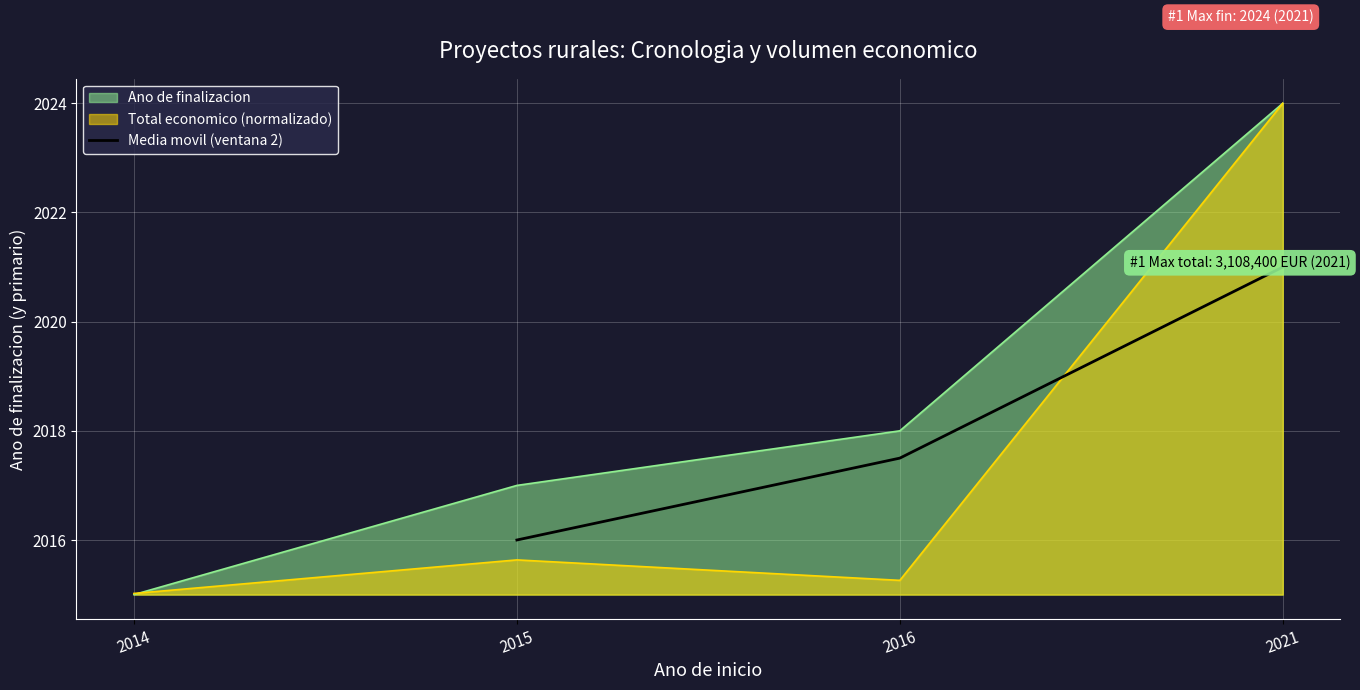

How many data points does each series have?

3